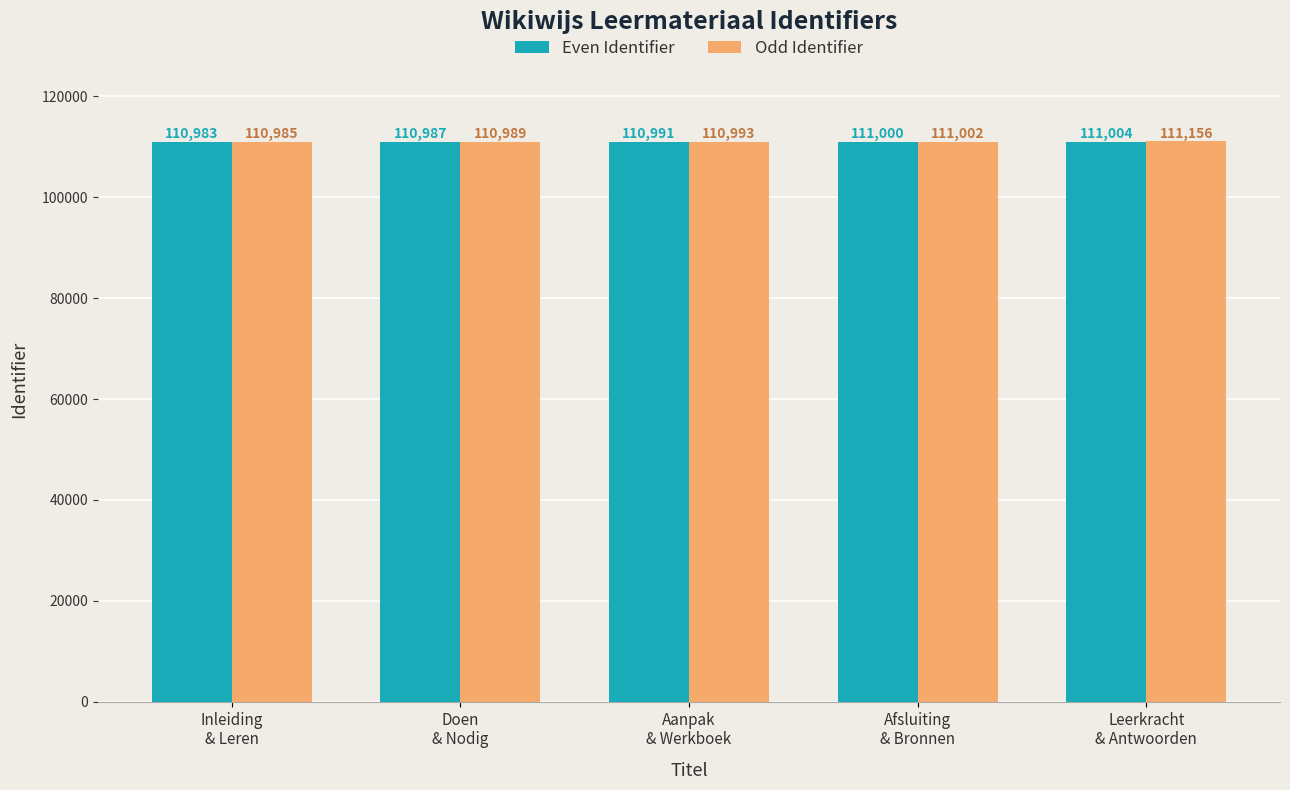

How many series are shown in this chart?

2